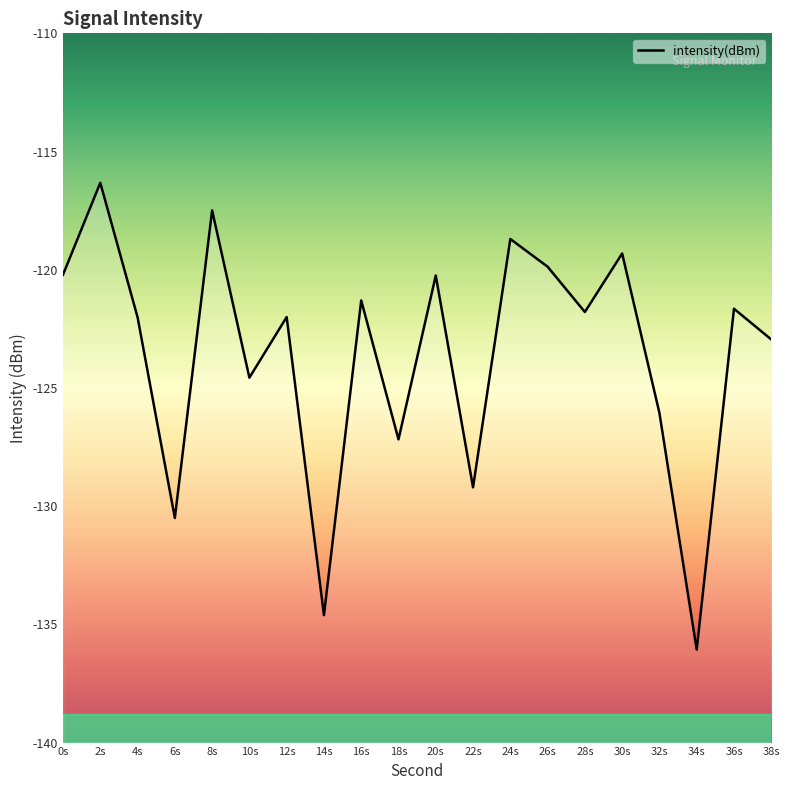

At which label is the value closest to -126?

32s